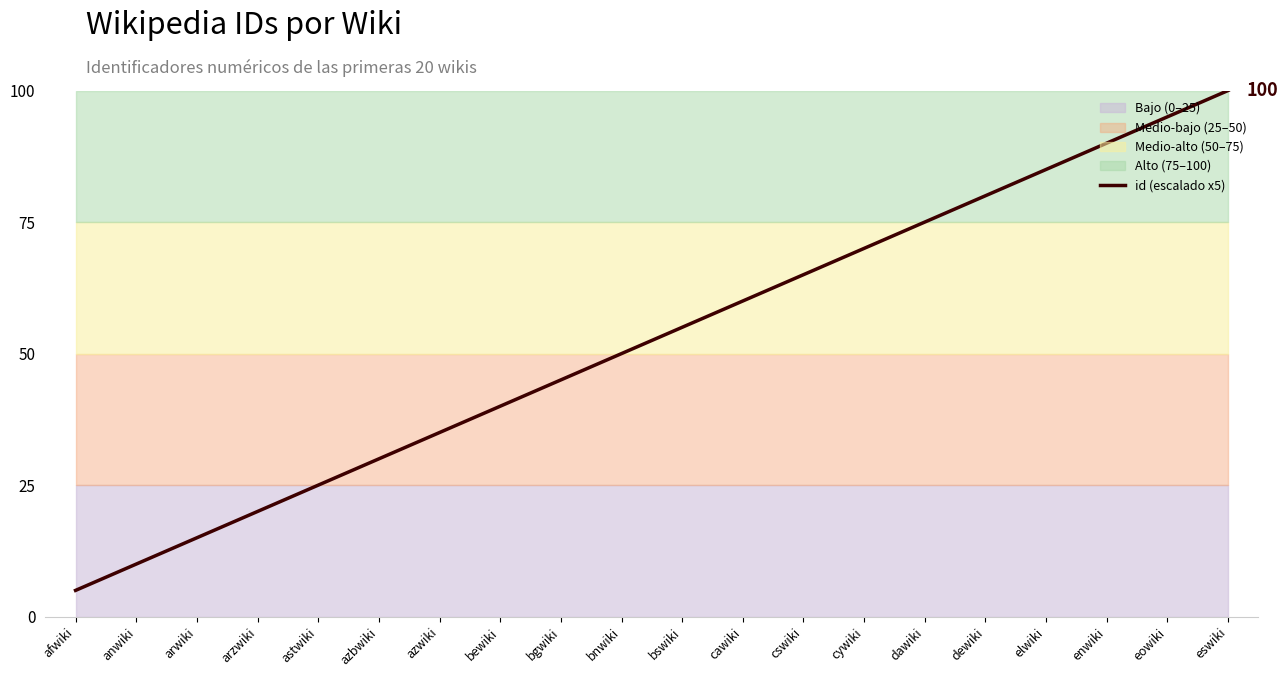

At which category does the chart reach its peak across all series?

eswiki